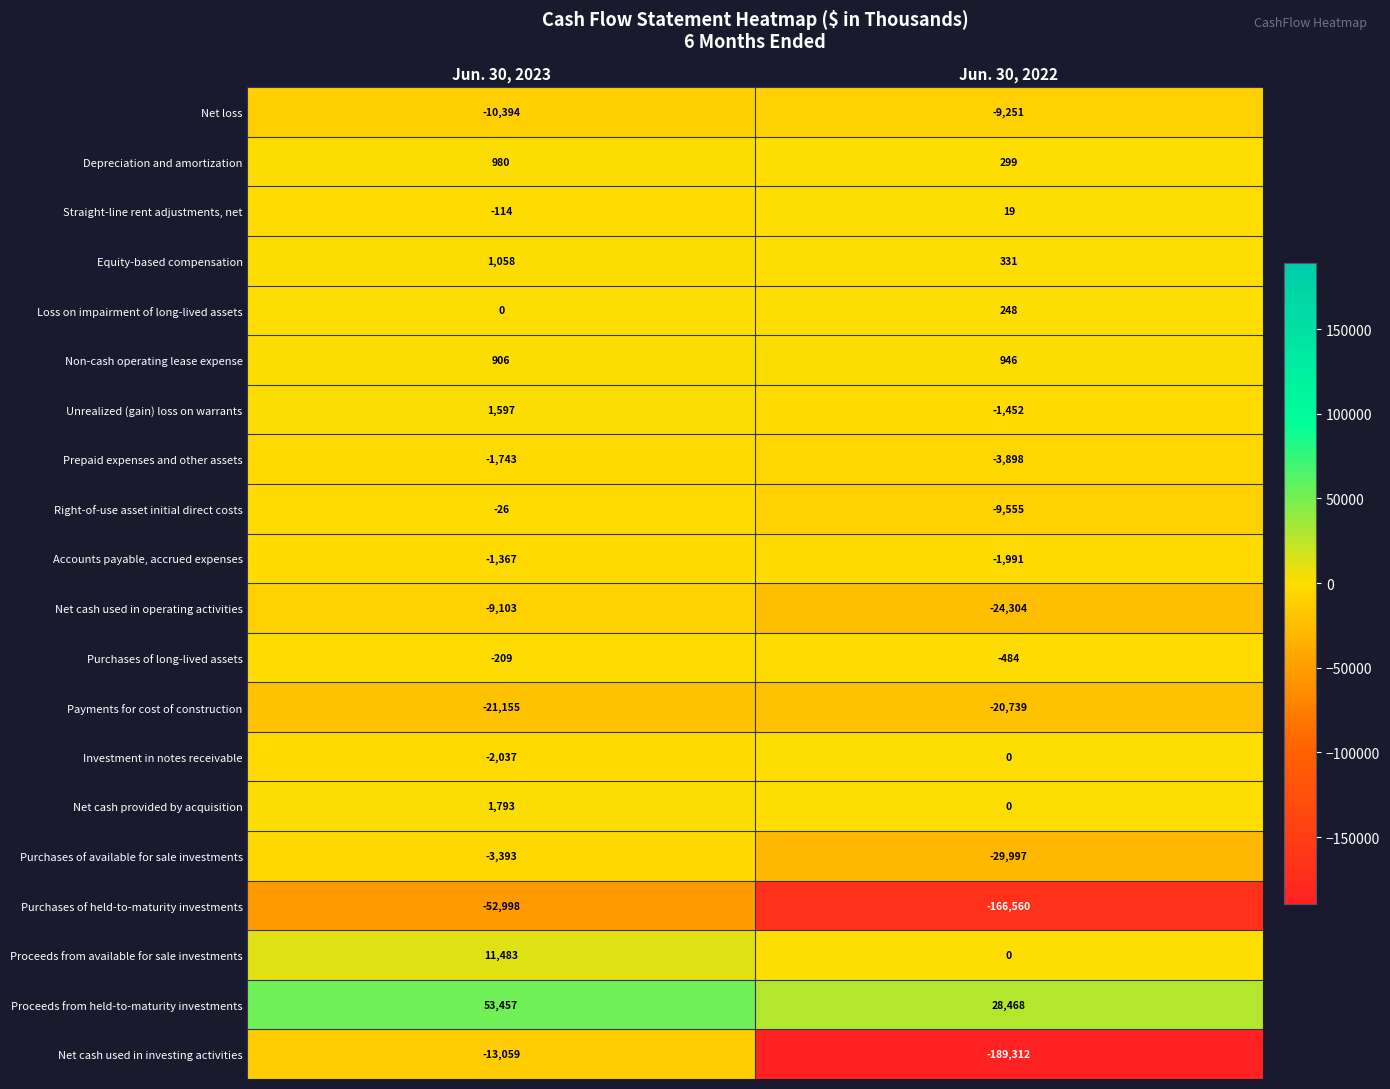

Which series has the widest spread of values?

Net cash used in investing activities